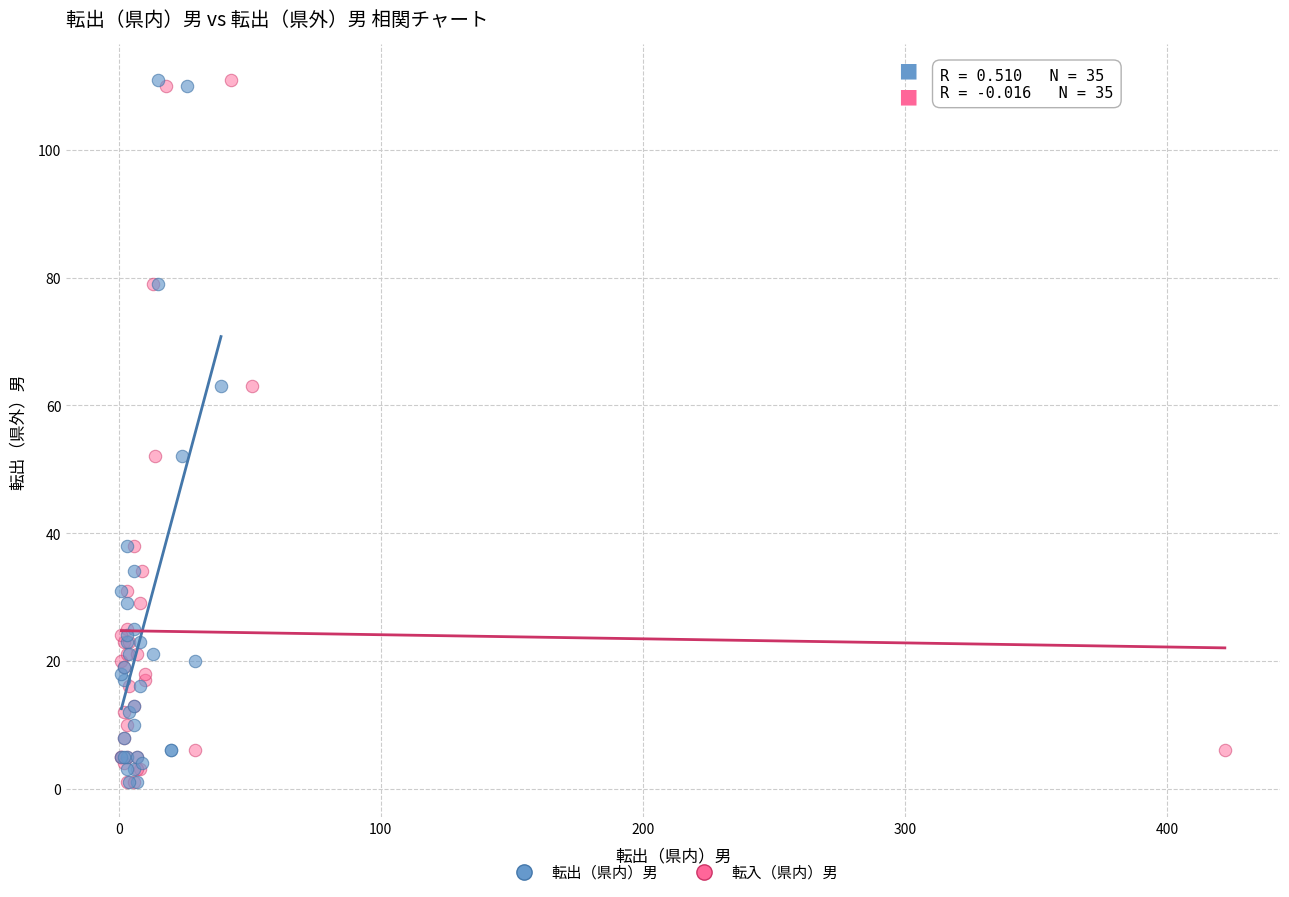

What are all the series names shown in the legend?

転出（県内）男, 転入（県内）男